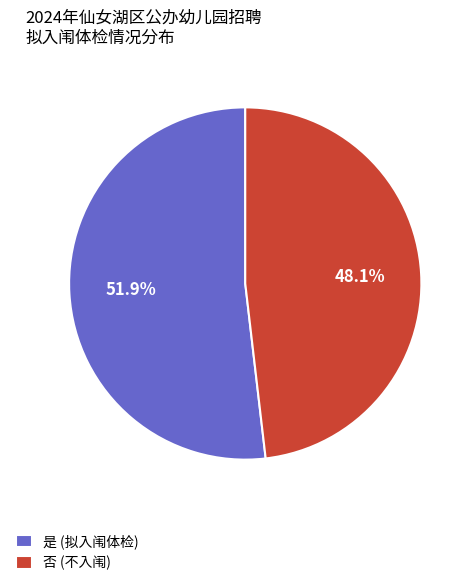

Which slice is the smallest?

否